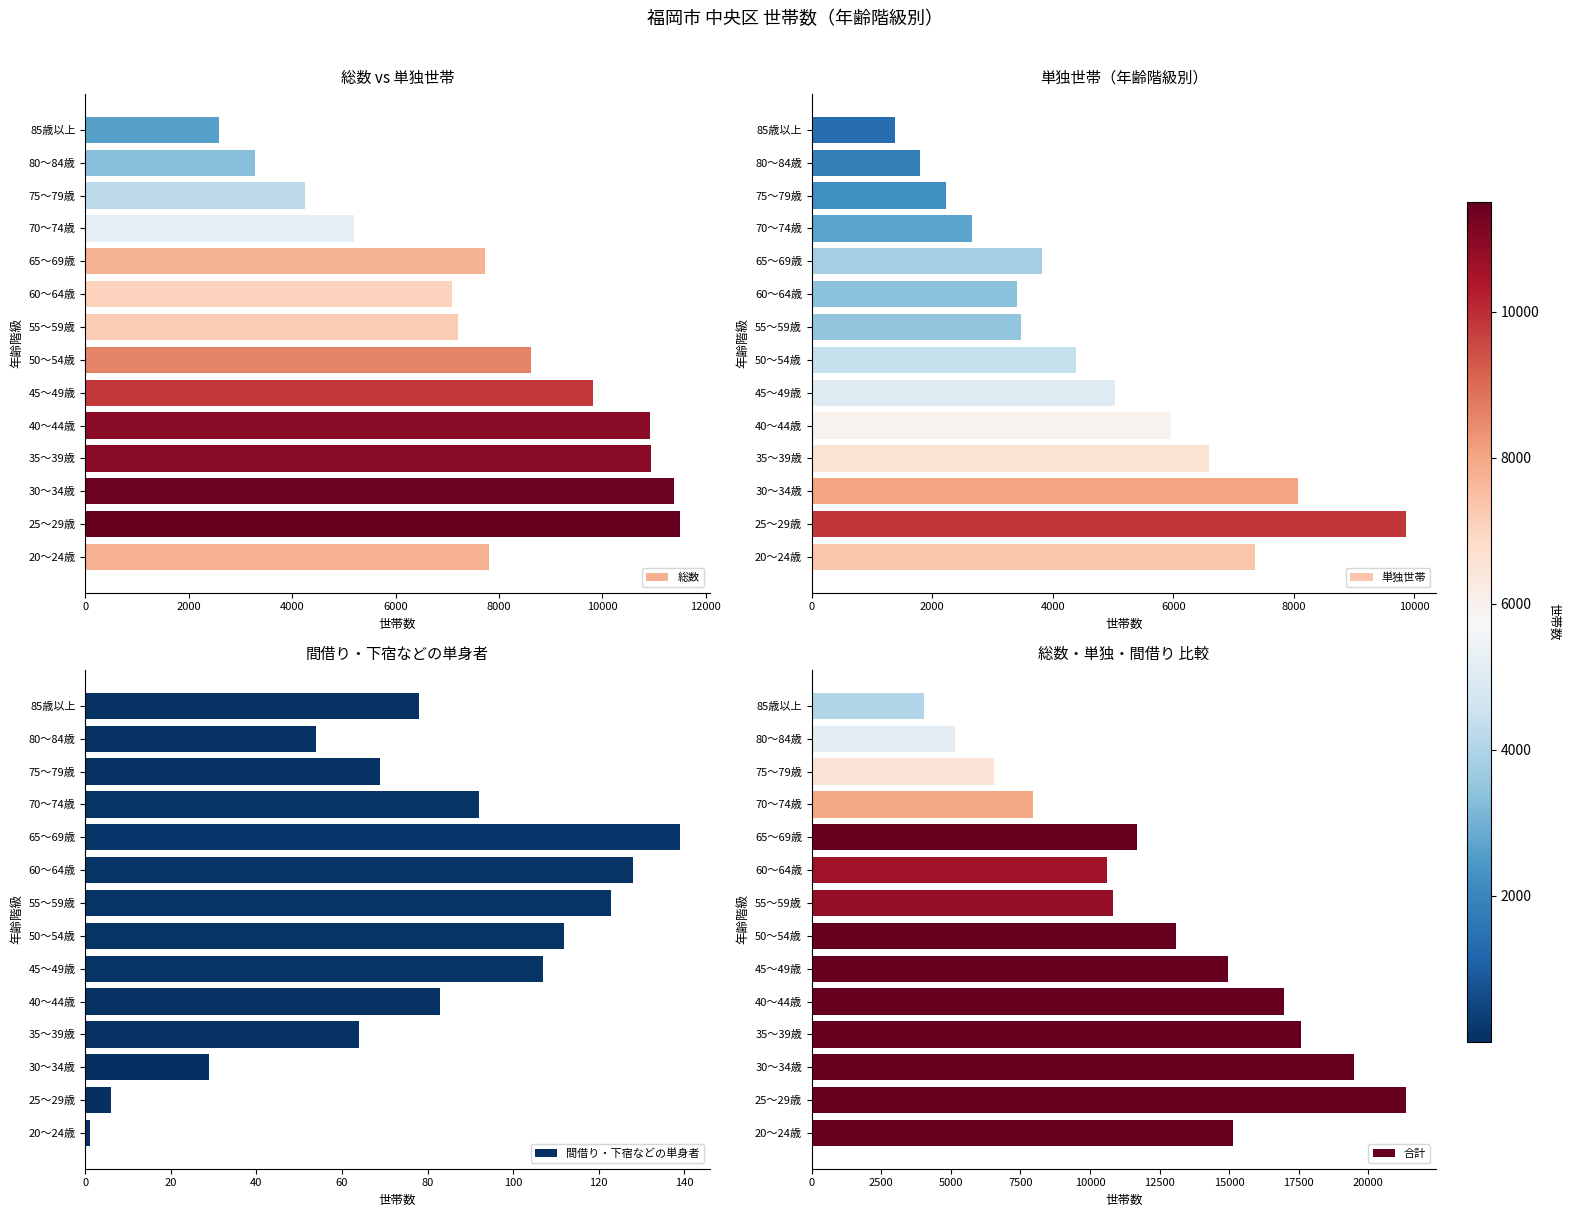

What is the average value of the 総数 series?

7740